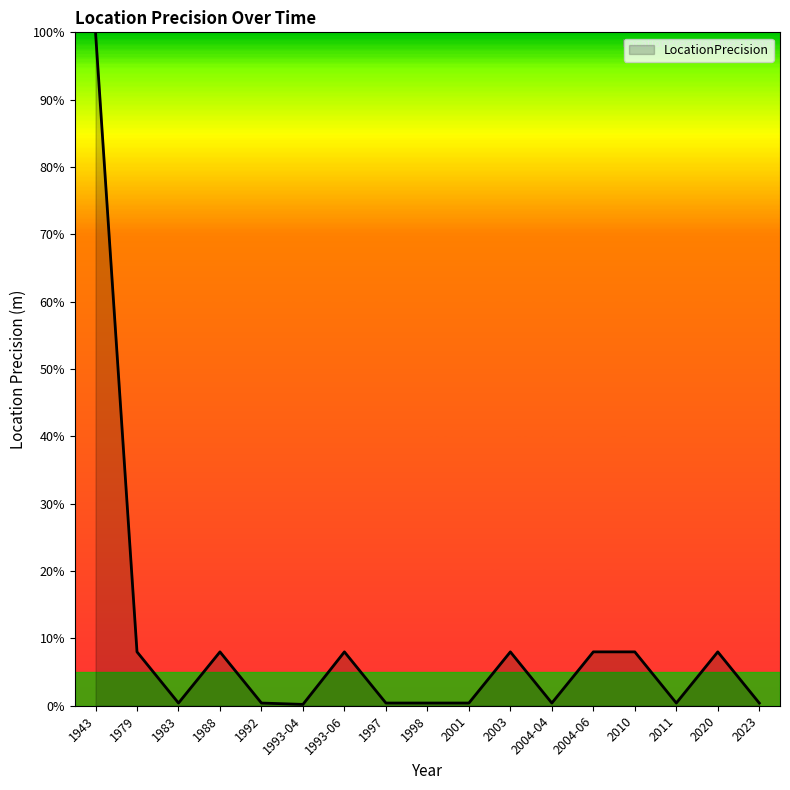

How many points are higher than both their immediate neighbors (excluding endpoints)?

4